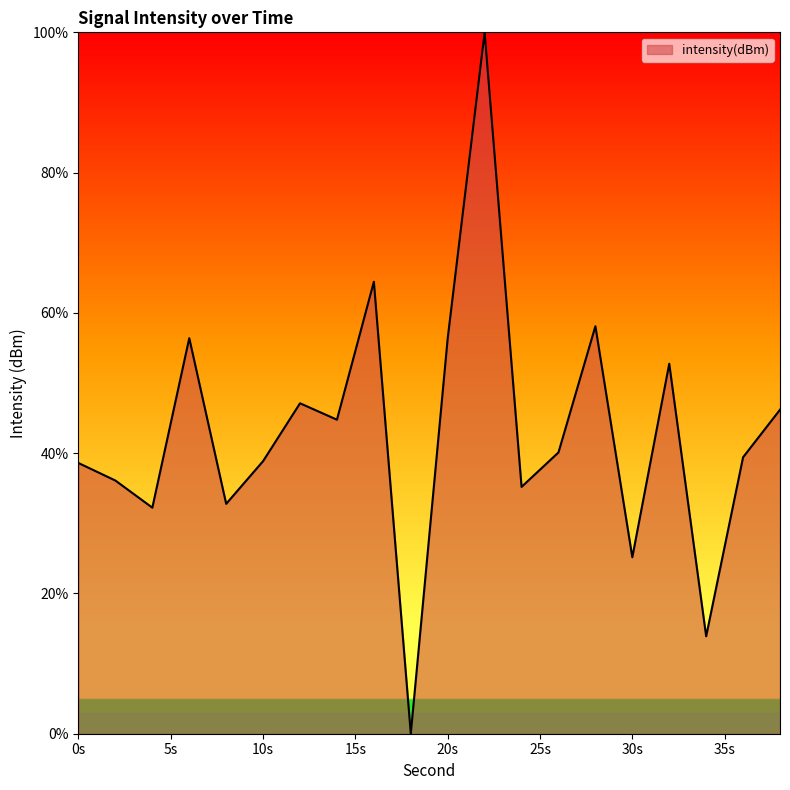

What is the greatest value displayed?

100.0